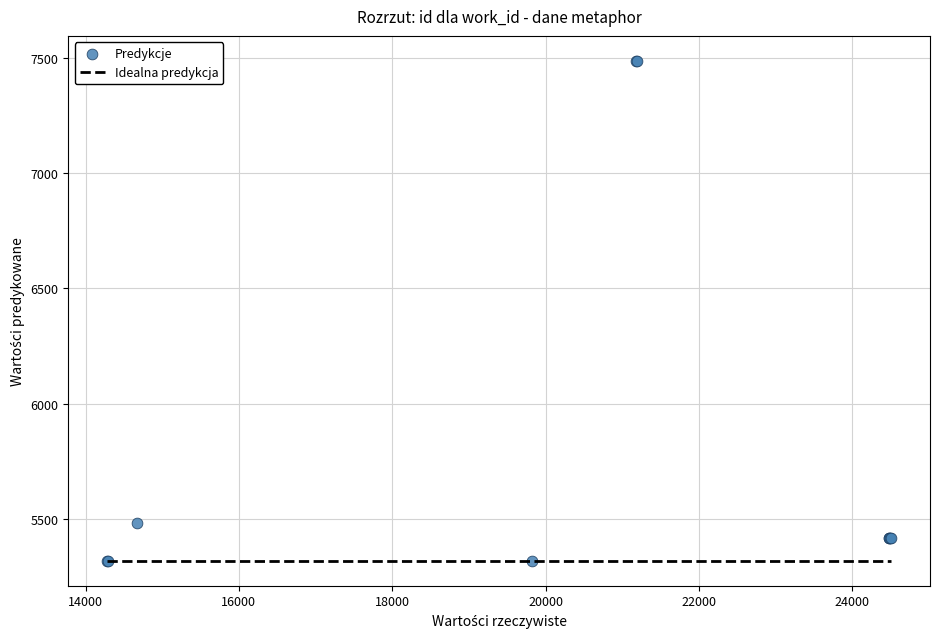

What Y value in the scatter plot is closest to 6402?

5483